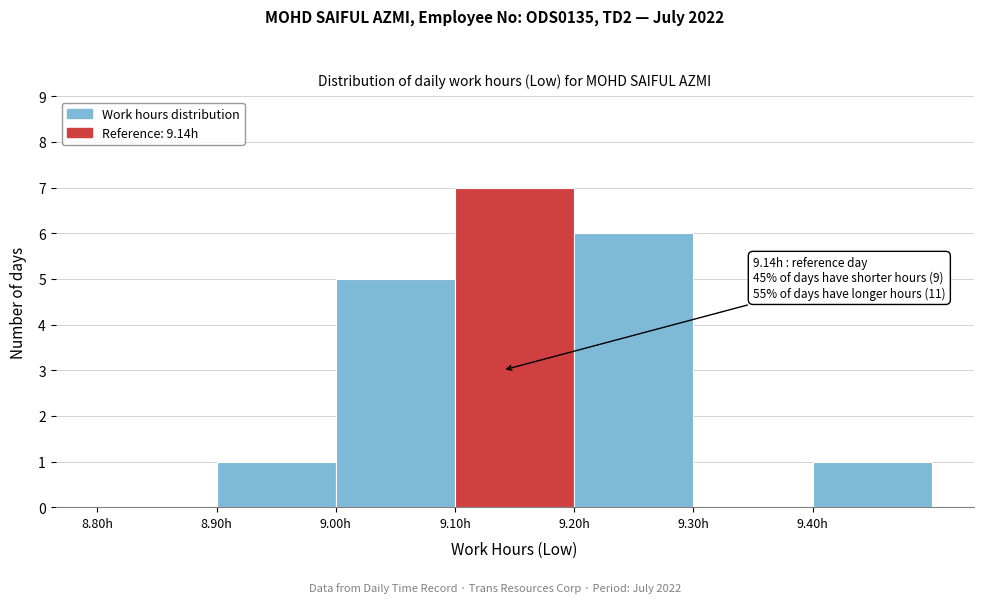

Which range on the x-axis has the tallest bar?

9.1 to 9.2